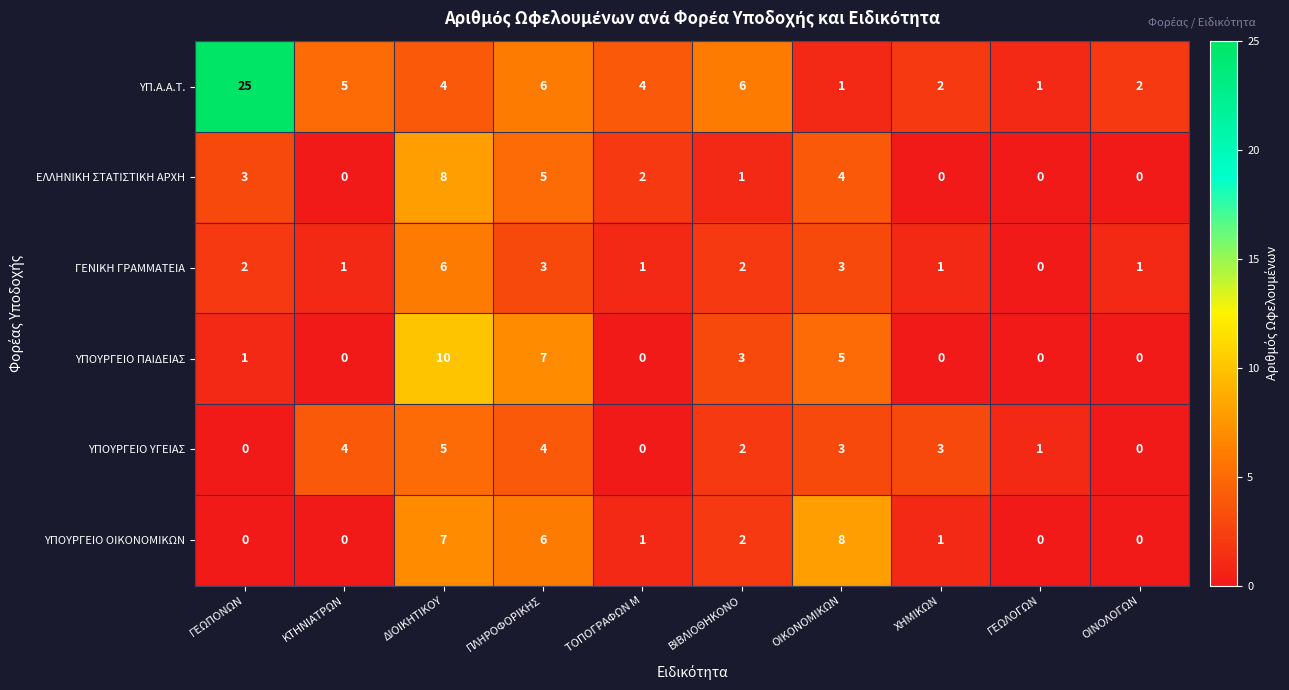

How many ΥΠΟΥΡΓΕΙΟ ΠΑΙΔΕΙΑΣ values are between 0 and 5?

8